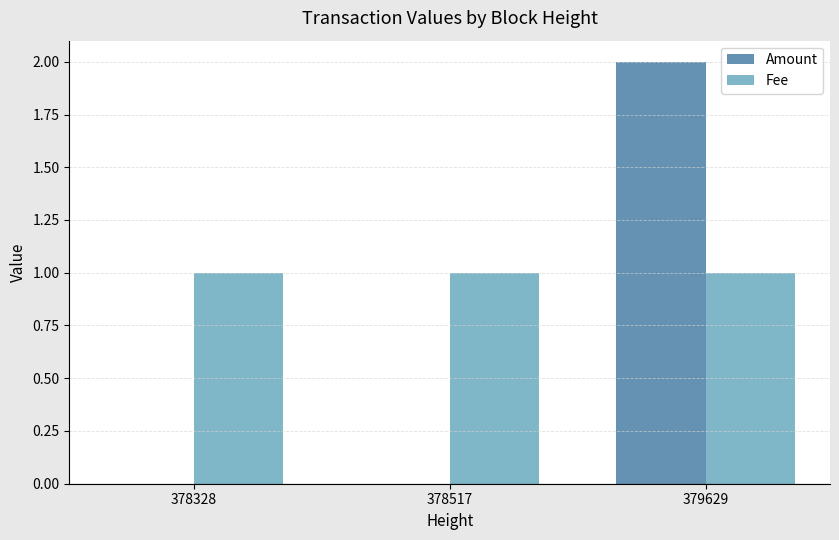

Which series changed the most between 378328 and 379629?

Amount